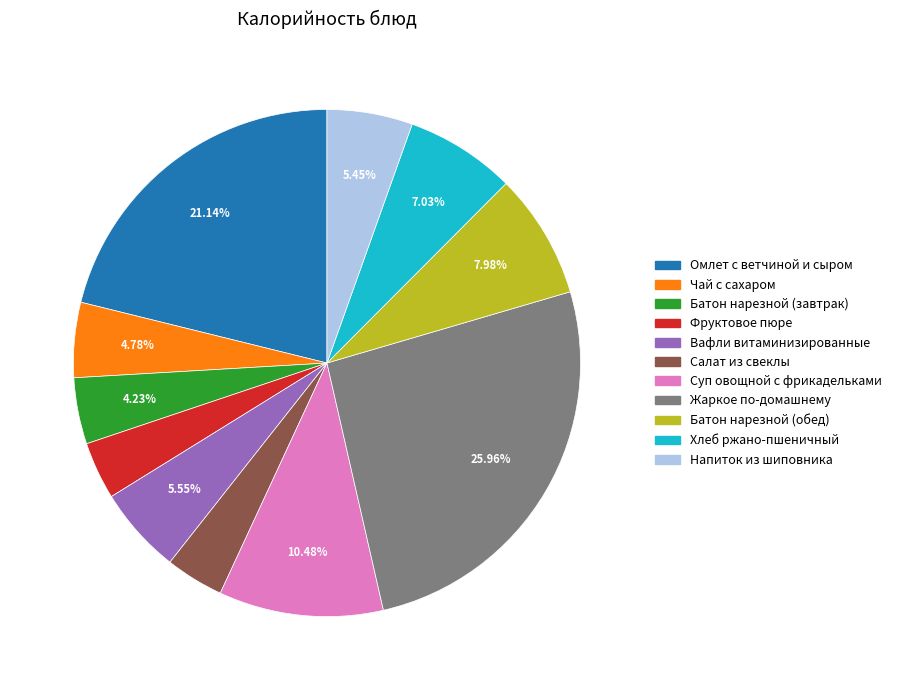

Is there a majority slice in this chart?

No